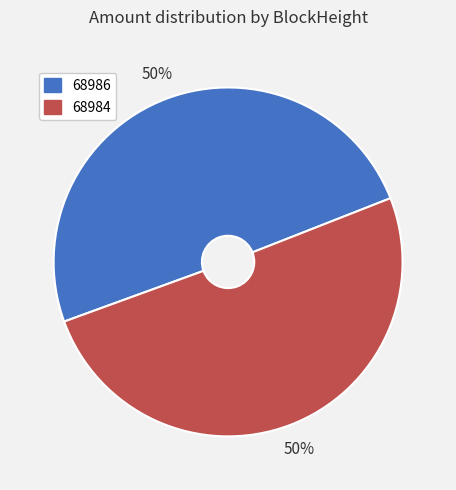

What is the ratio of the value at 68984 to the value at 68986?

1.0